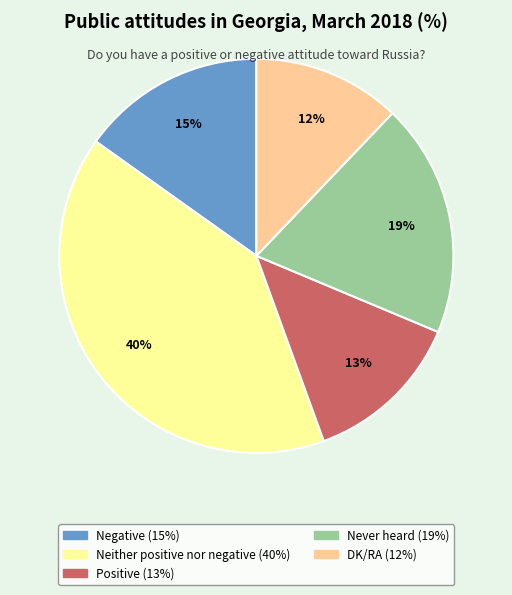

Does DK/RA account for over 50% of the chart?

No